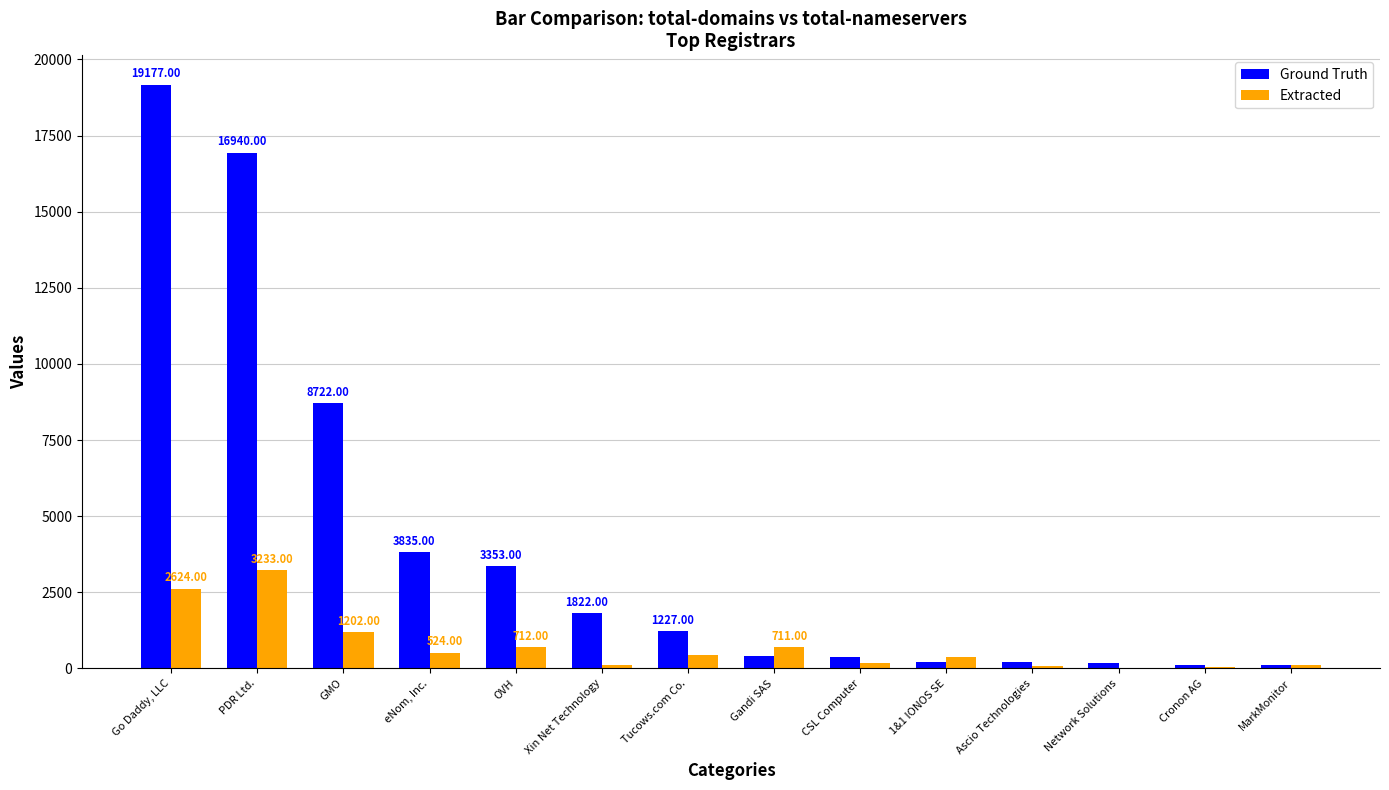

How many distinct data groups are displayed?

2